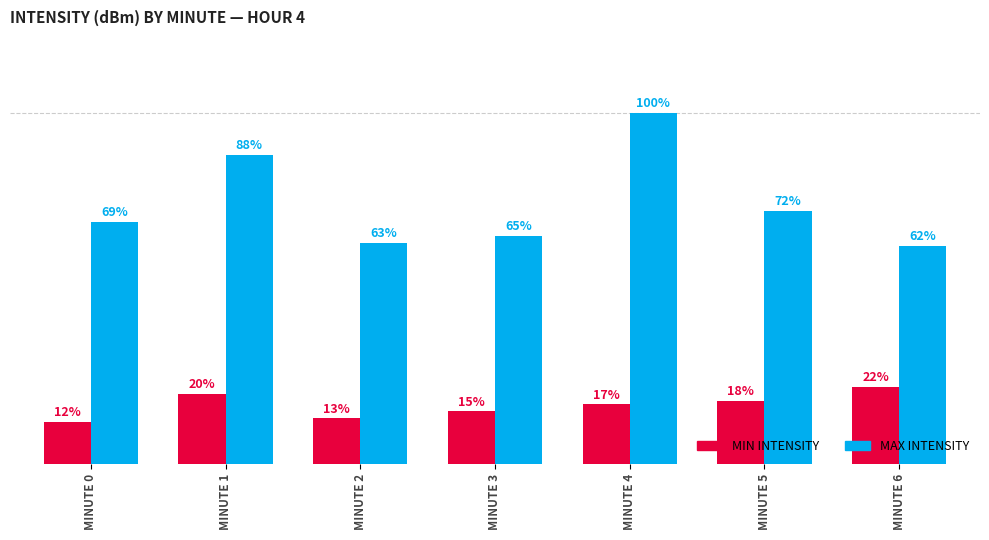

At which category is the sum across all series the highest?

MINUTE 4